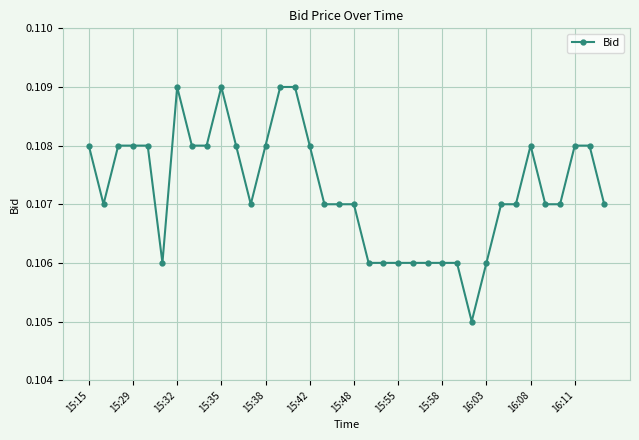

True or false: there are more than 0 points higher than both neighbors.

True